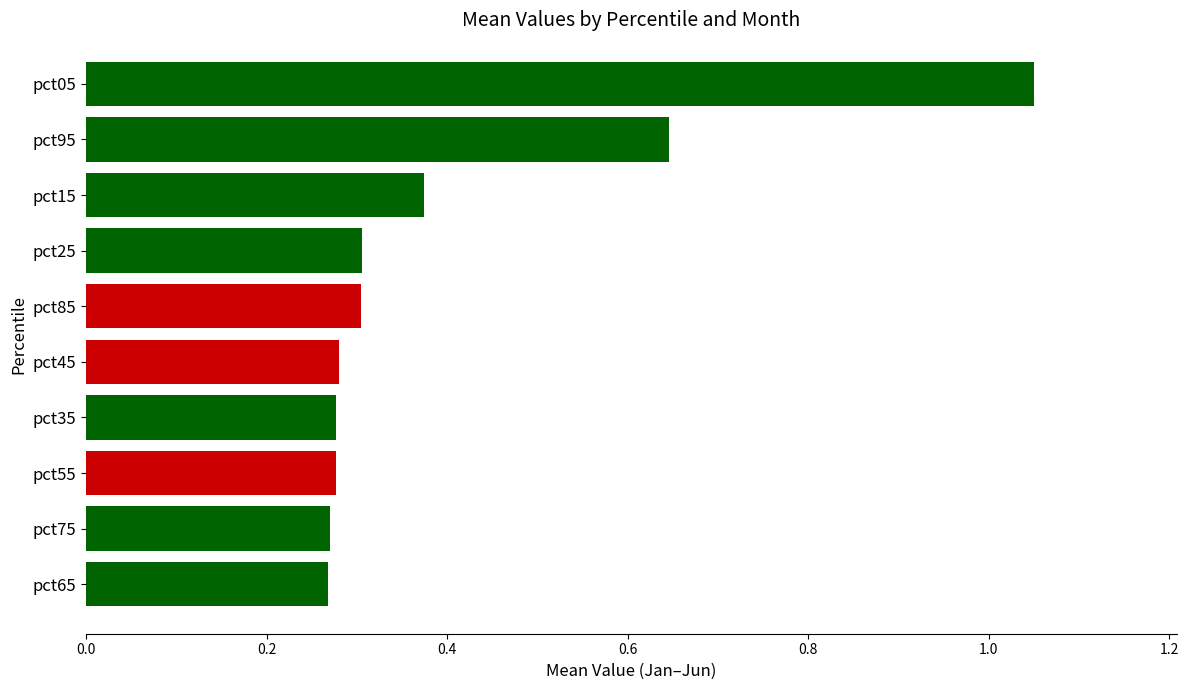

Is it true that the value at pct75 is 0.3?

True